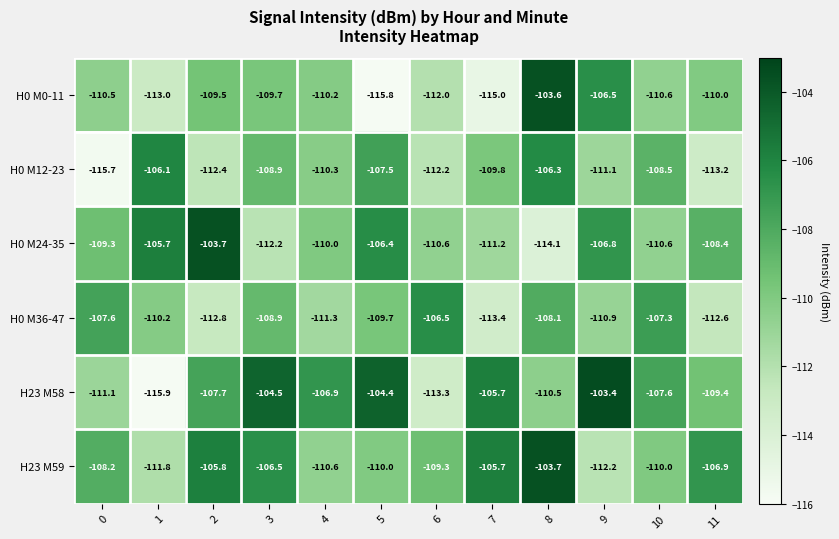

At 4, list the series in order from largest to smallest.

H23 M58, H0 M24-35, H0 M0-11, H0 M12-23, H23 M59, H0 M36-47